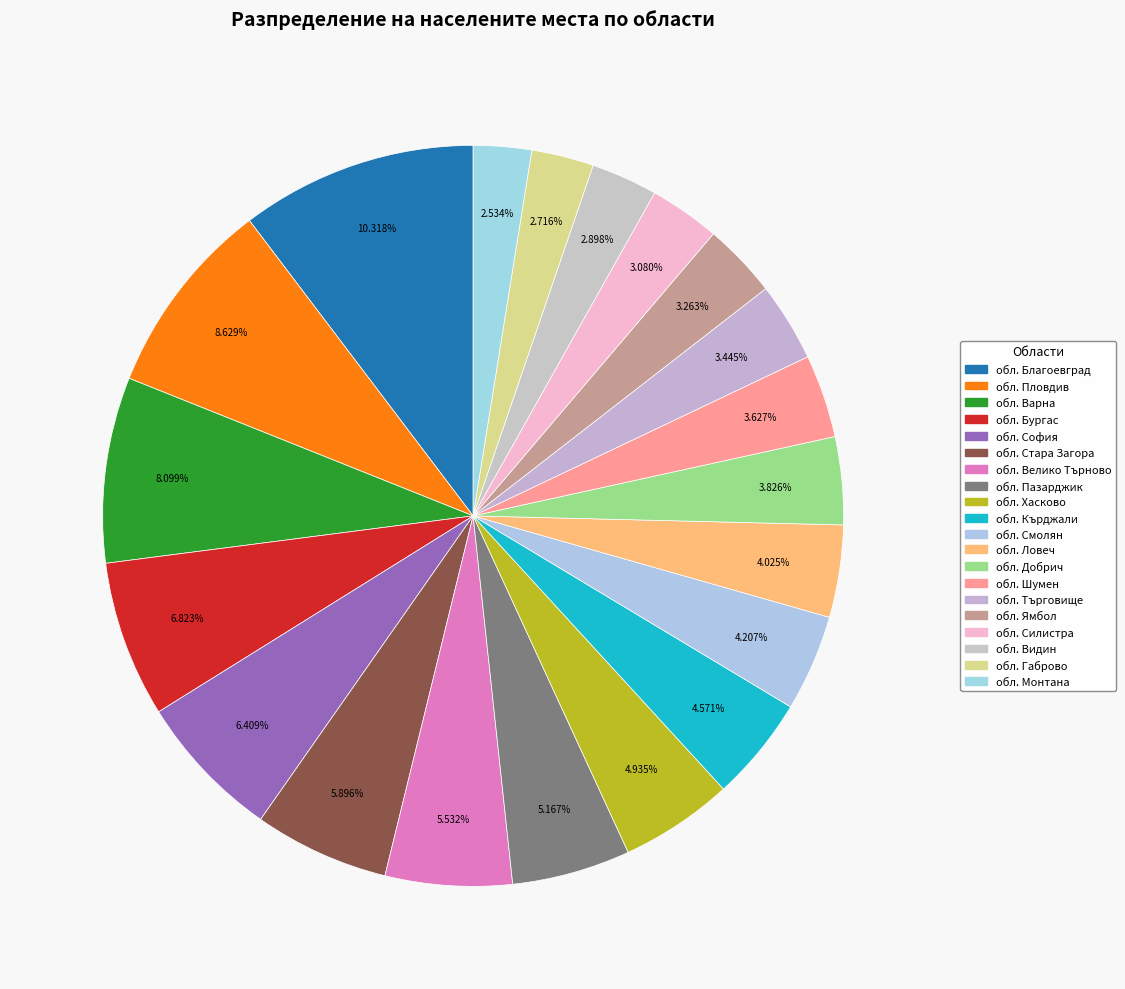

Is обл. Бургас the majority of the pie?

No